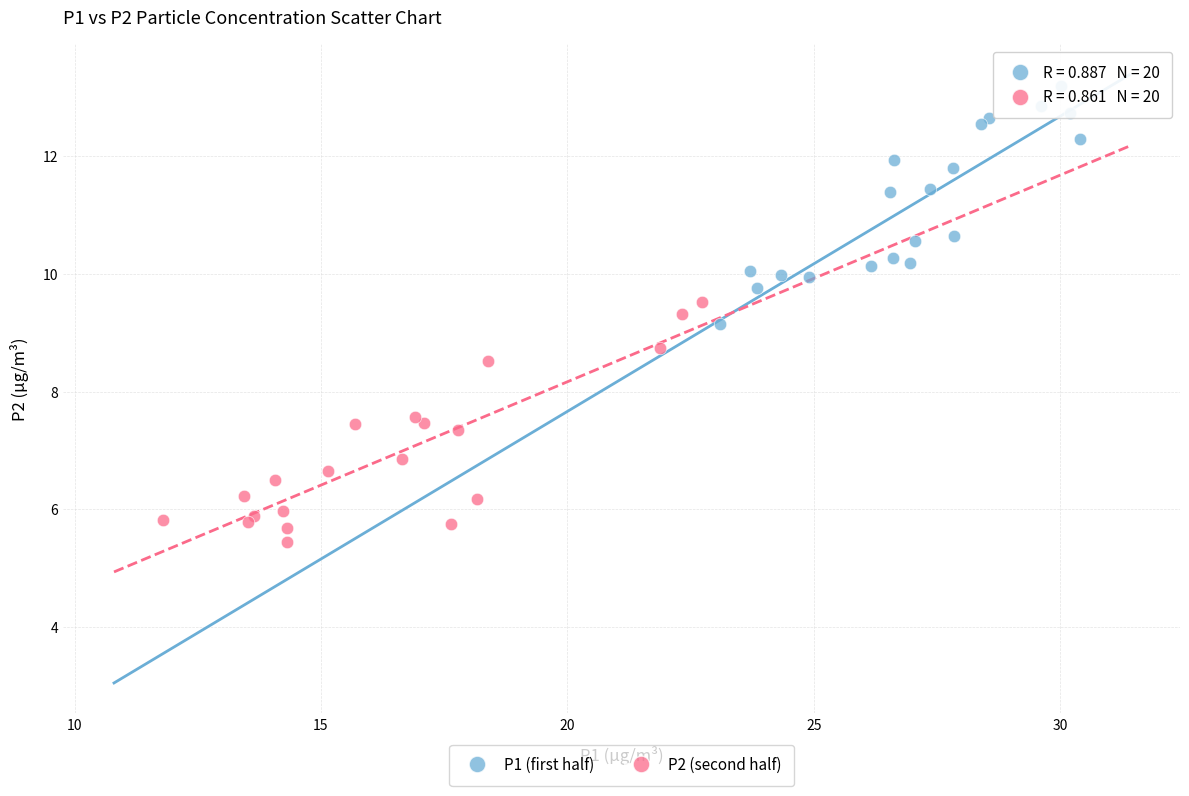

Which series reaches the minimum Y coordinate?

P2 (second half)